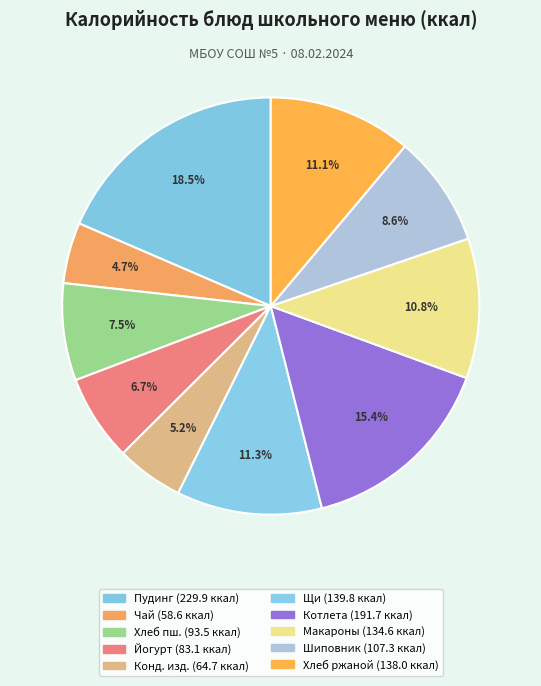

Count the number of slices in the pie.

10